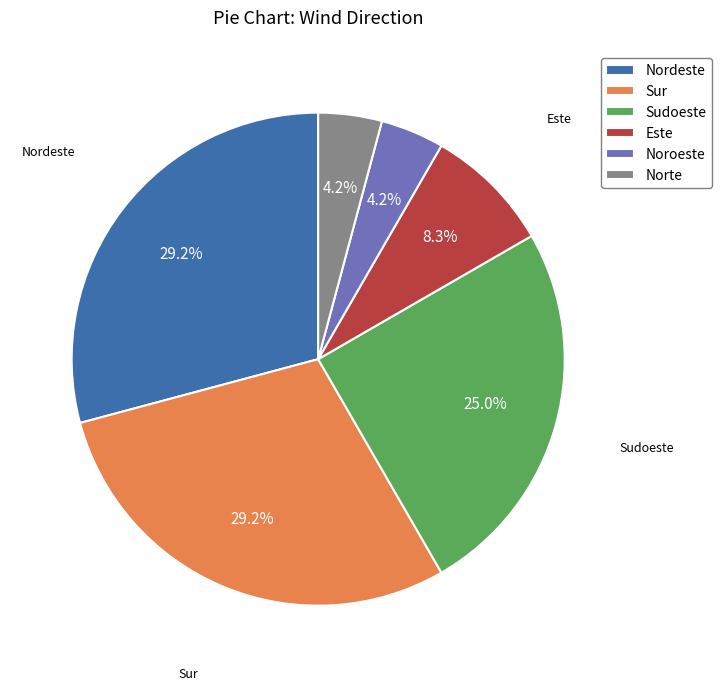

Which has a higher value, Noroeste or Este?

Este